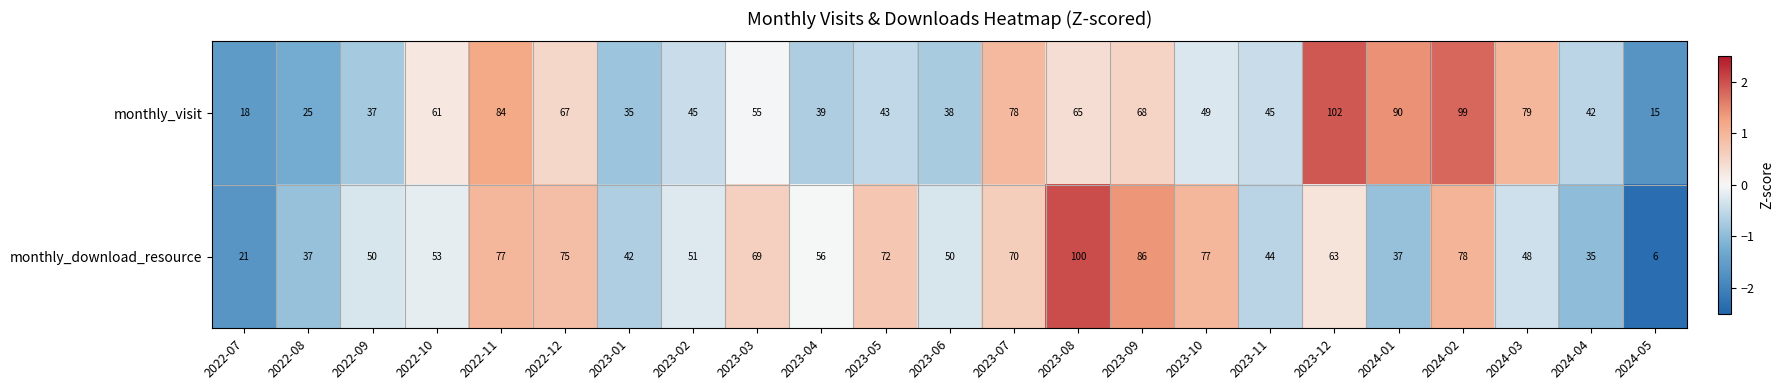

Rank the series by their maximum value, from lowest to highest.

monthly_download_resource, monthly_visit